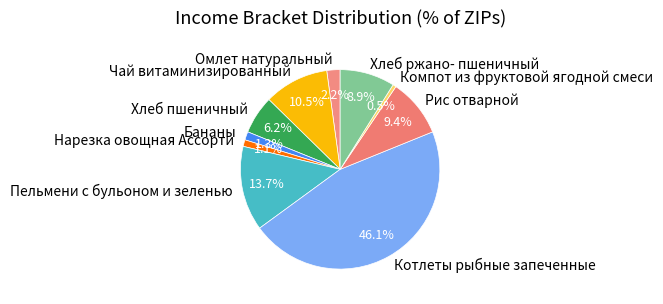

Is it true that Котлеты рыбные запеченные is 59% of the pie?

False